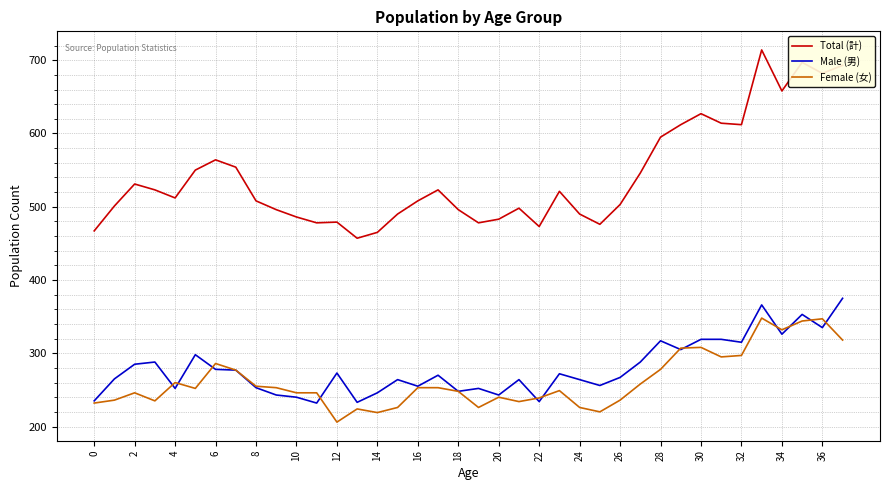

What is the greatest value displayed?

714